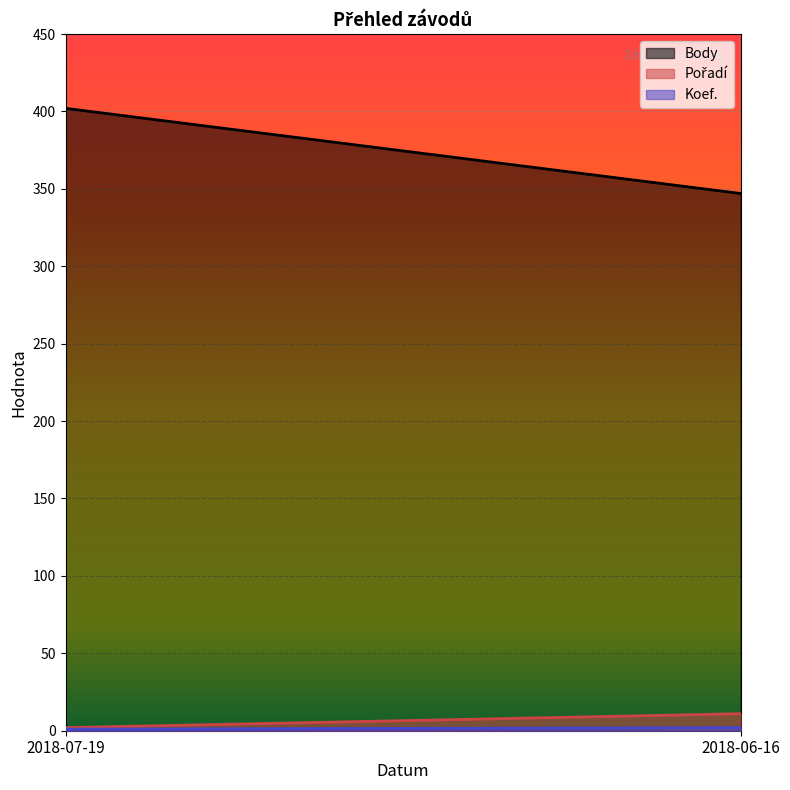

What is the total value across all series at 2018-07-19?

405